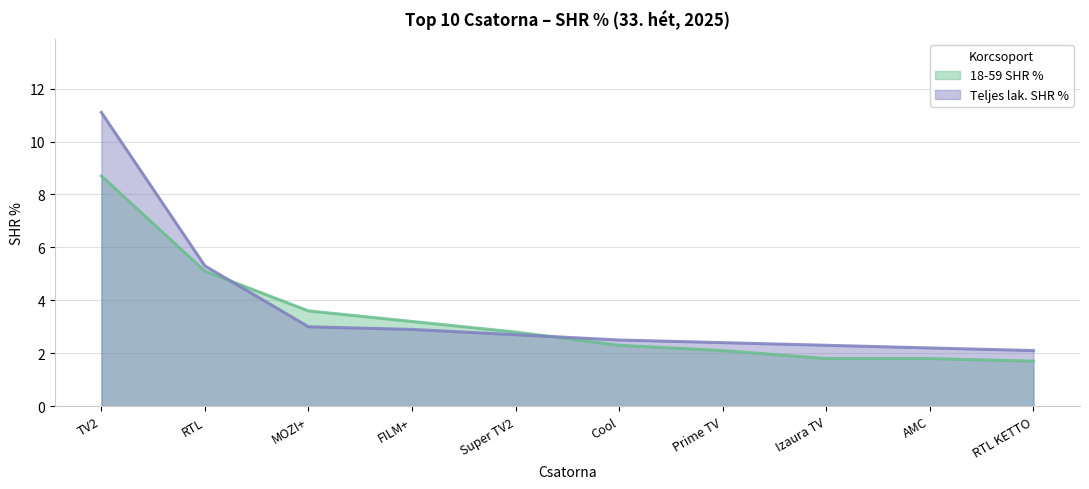

Between which two adjacent categories do 18-59 SHR % and Teljes lak. SHR % first intersect?

RTL and MOZI+